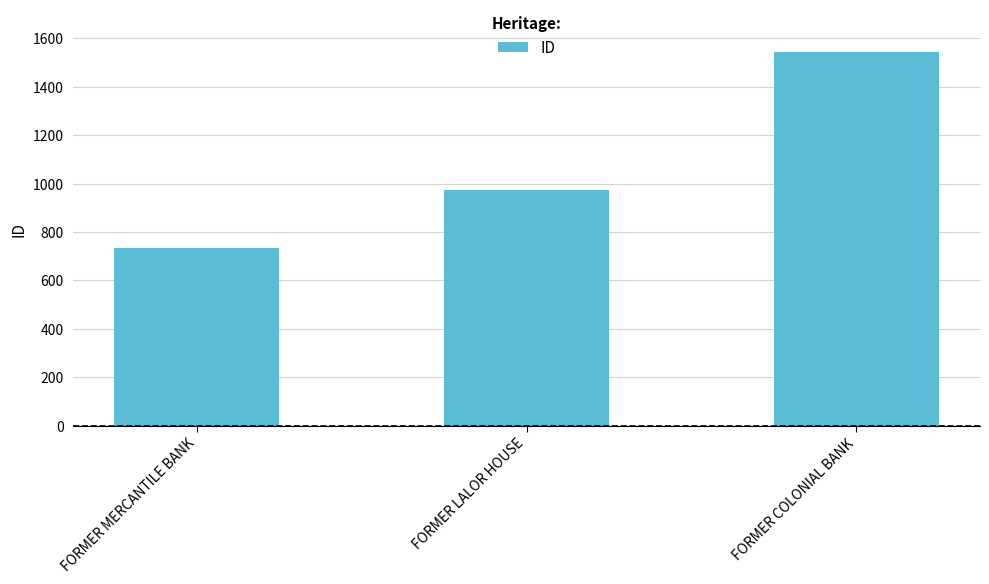

Reading right to left, list all the values displayed in this chart.

FORMER COLONIAL BANK=1544	FORMER LALOR HOUSE=973	FORMER MERCANTILE BANK=732